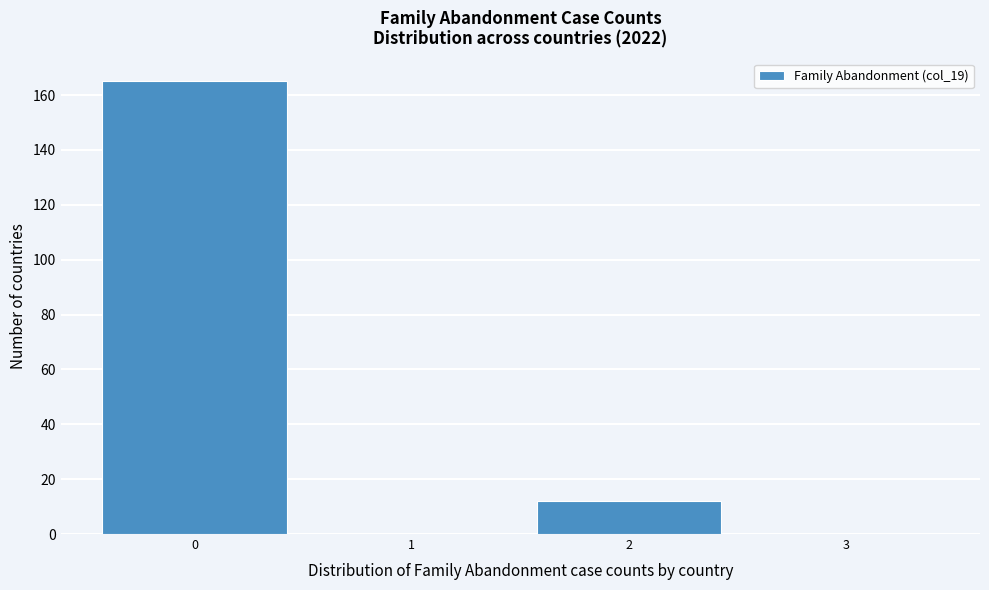

Over which range of the x-axis is the bar tallest?

-0.5 to 0.5